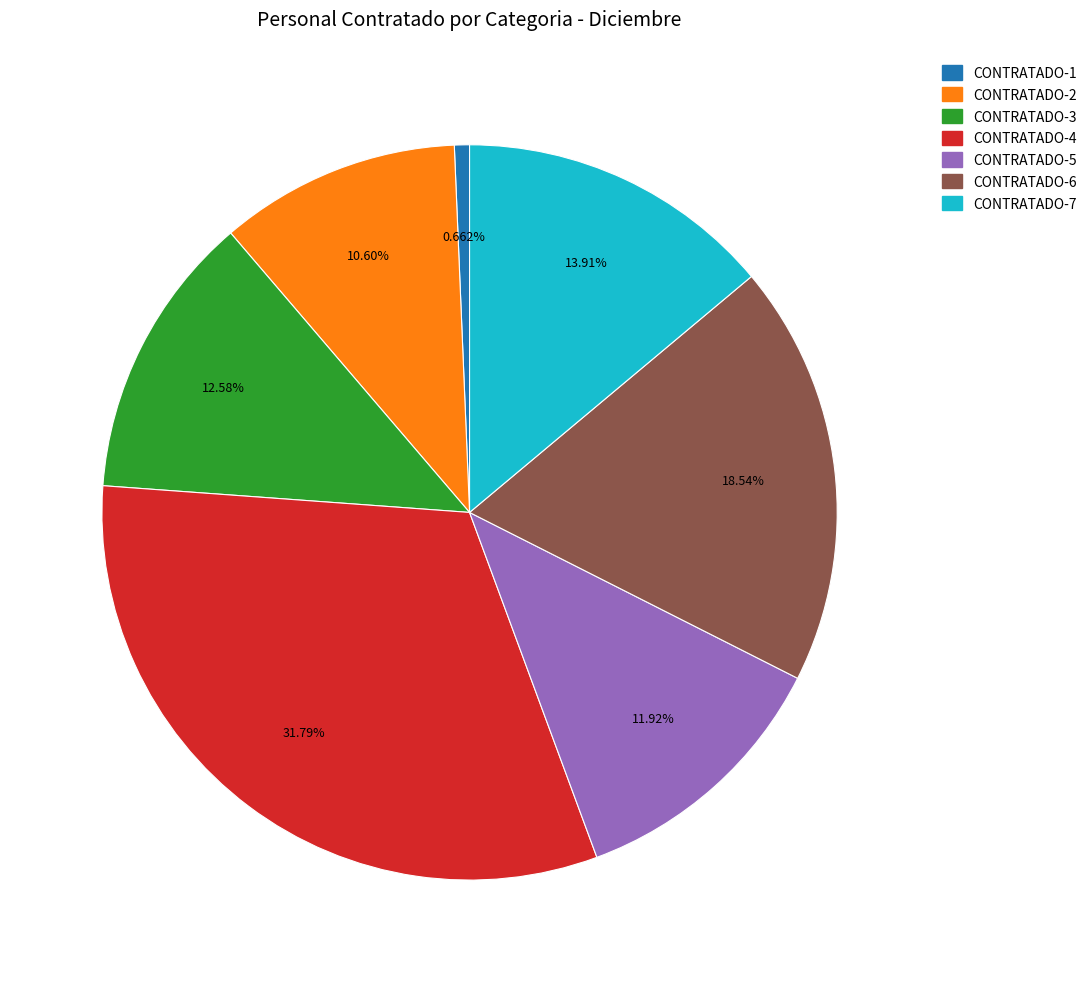

True or false: CONTRATADO-6 accounts for 10% of the total.

False